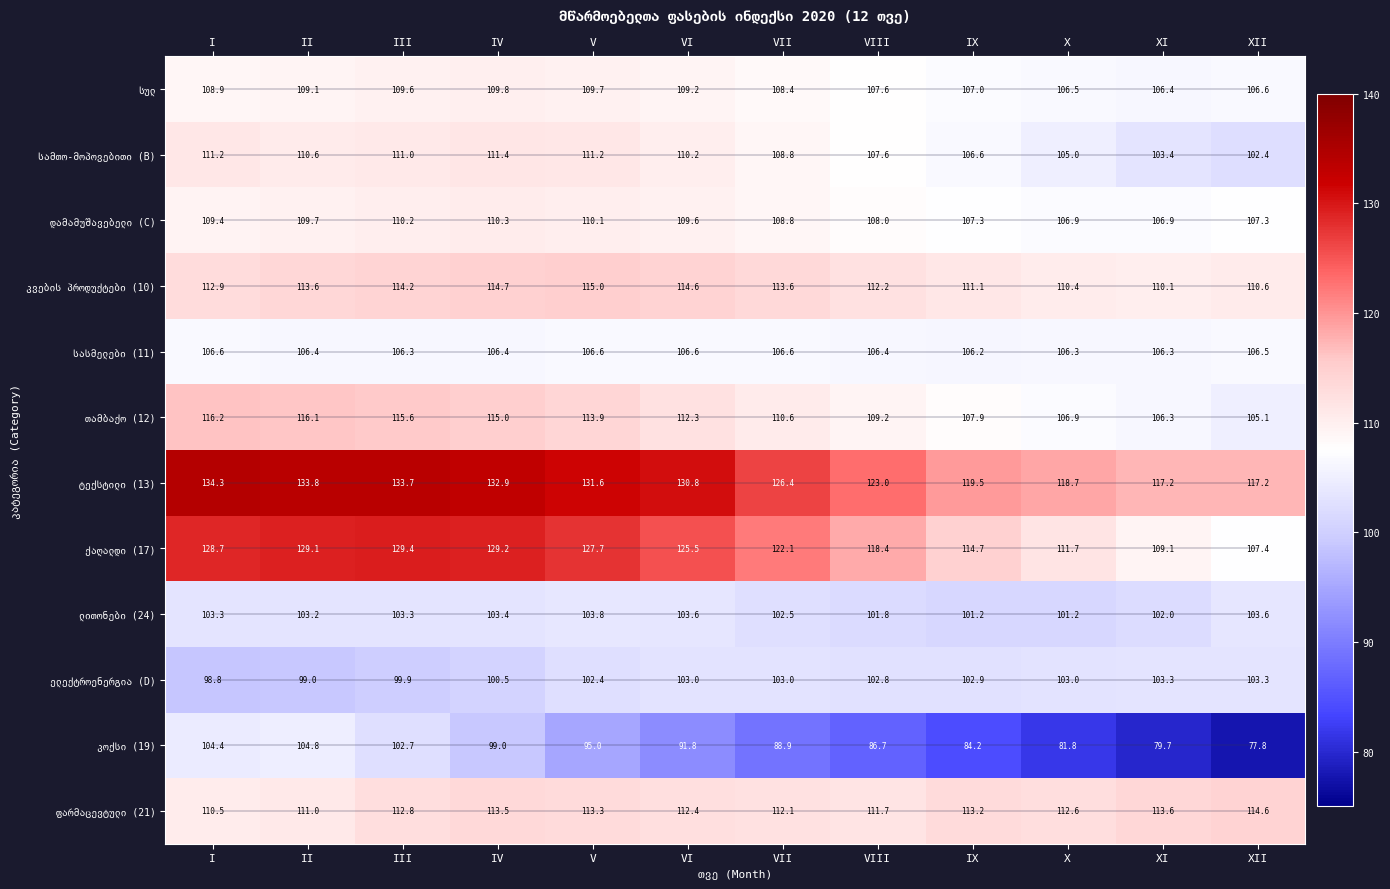

What is the spread (max minus min) of values at VII?

37.5